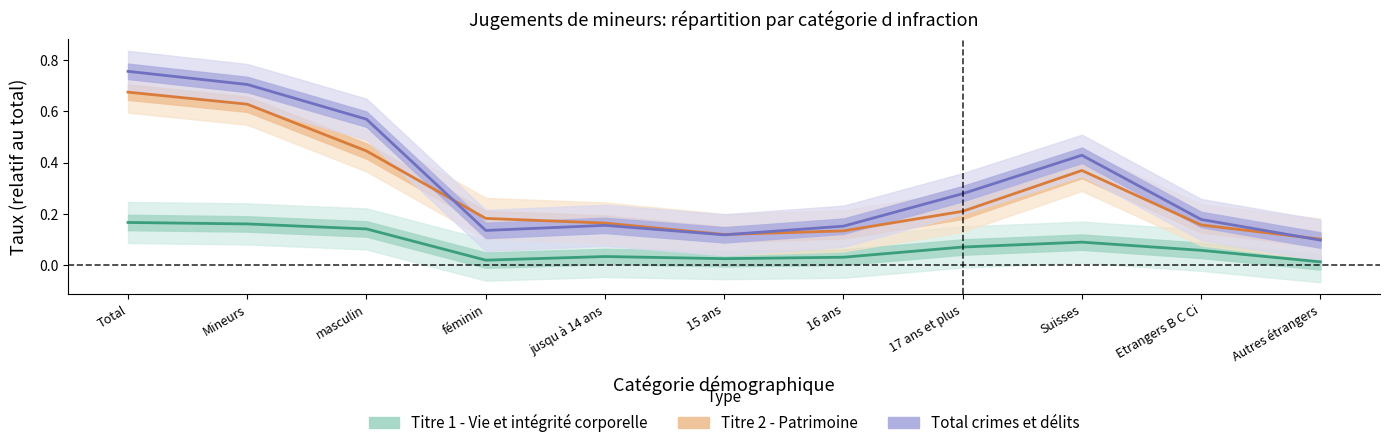

Reading left to right, what are all the values shown in this chart?

Titre 1 - Vie et intégrité corporelle: Total=0.2	Mineurs=0.2	masculin=0.1	féminin=0.0	jusqu à 14 ans=0.0	15 ans=0.0	16 ans=0.0	17 ans et plus=0.1	Suisses=0.1	Etrangers B C Ci=0.1	Autres étrangers=0.0
Titre 2 - Patrimoine: Total=0.7	Mineurs=0.6	masculin=0.4	féminin=0.2	jusqu à 14 ans=0.2	15 ans=0.1	16 ans=0.1	17 ans et plus=0.2	Suisses=0.4	Etrangers B C Ci=0.2	Autres étrangers=0.1
Total crimes et délits: Total=0.8	Mineurs=0.7	masculin=0.6	féminin=0.1	jusqu à 14 ans=0.2	15 ans=0.1	16 ans=0.2	17 ans et plus=0.3	Suisses=0.4	Etrangers B C Ci=0.2	Autres étrangers=0.1